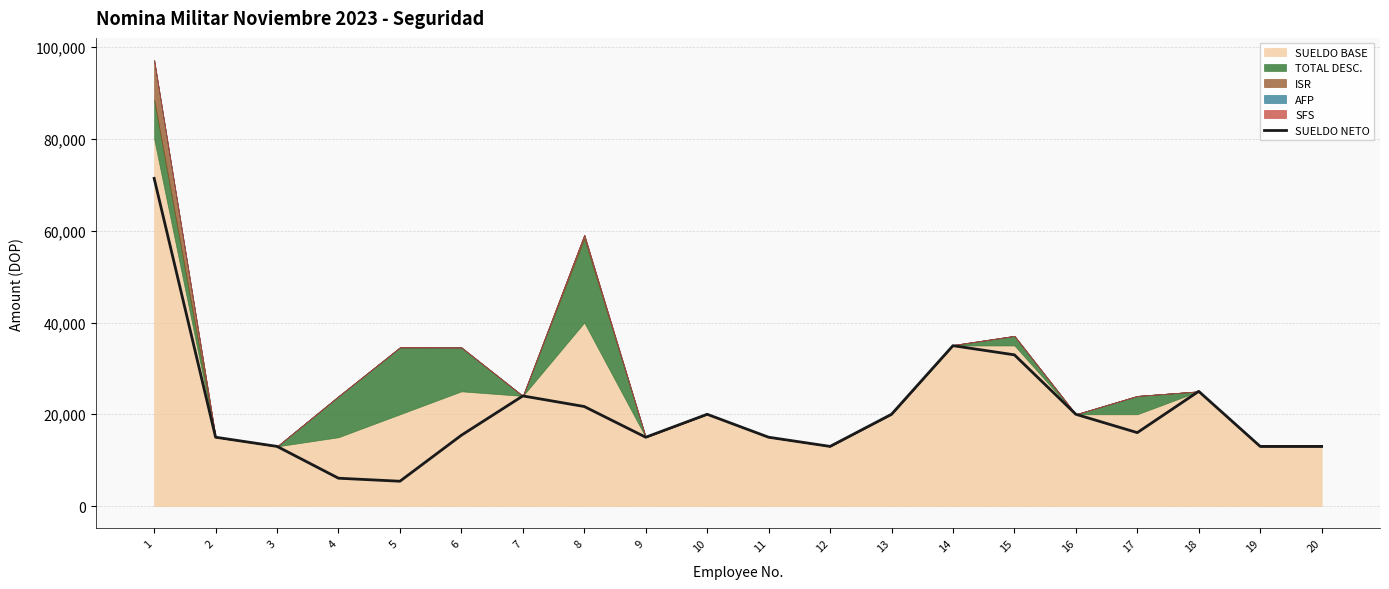

The chart shows a value of 16000.0 at 17. True or false?

True